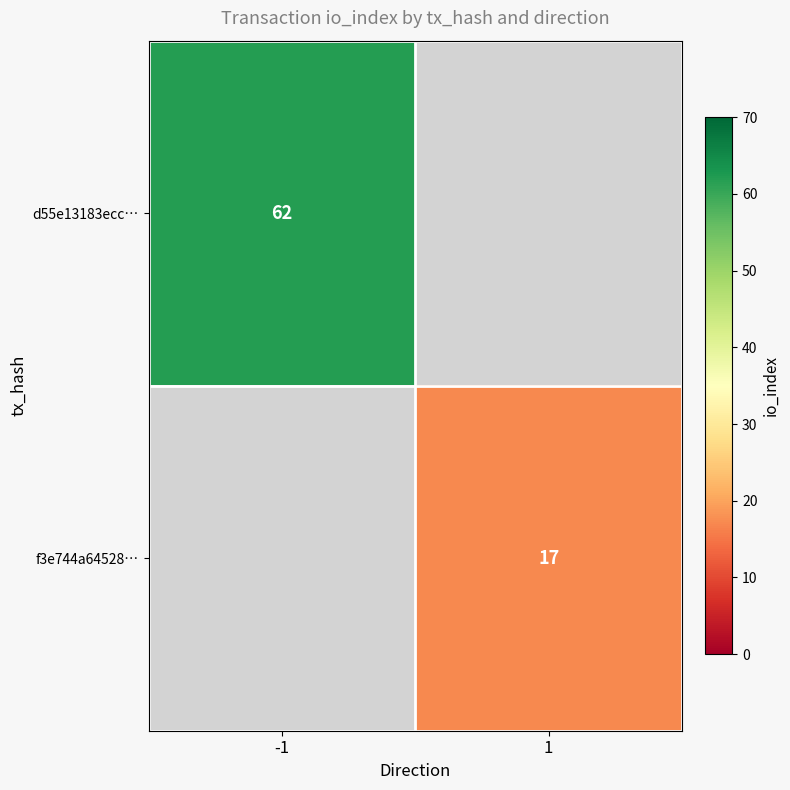

The value of f3e744a64528… at 1 is 17. True or false?

True